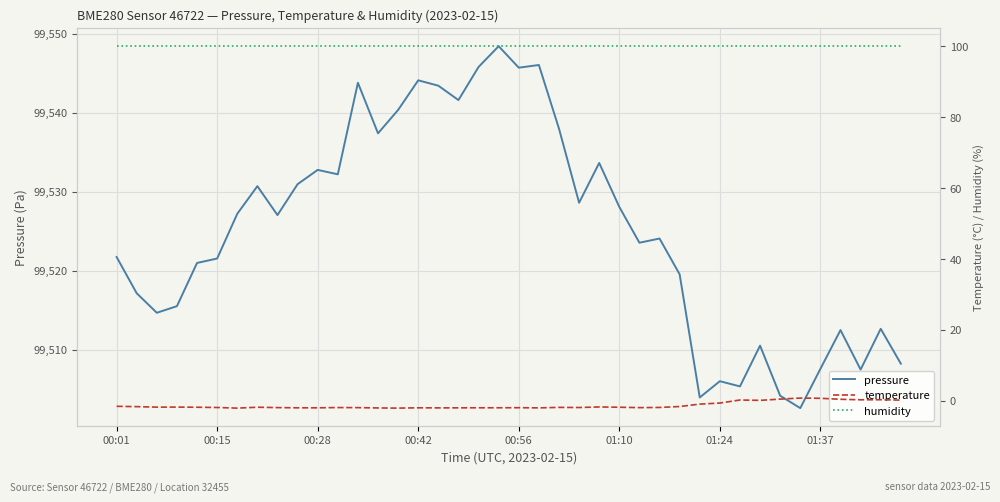

True or false: temperature has more than 1 points higher than both neighbors.

True